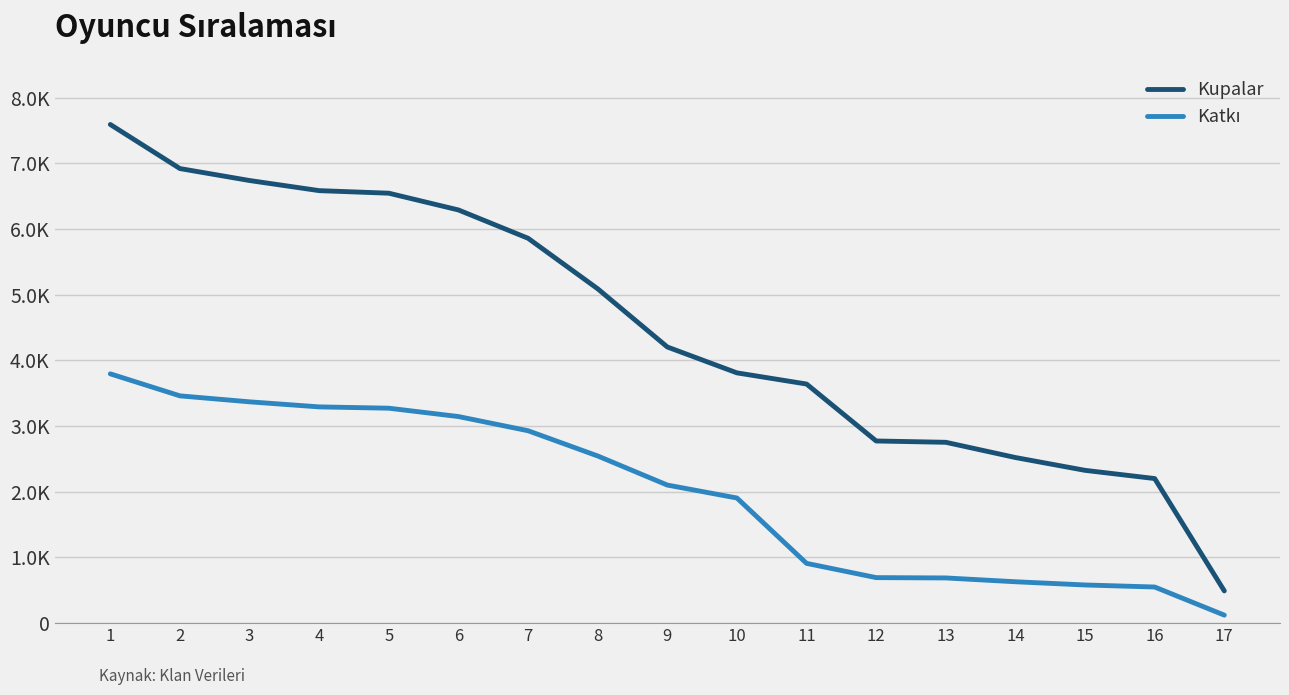

Does the chart have visible grid lines?

Yes